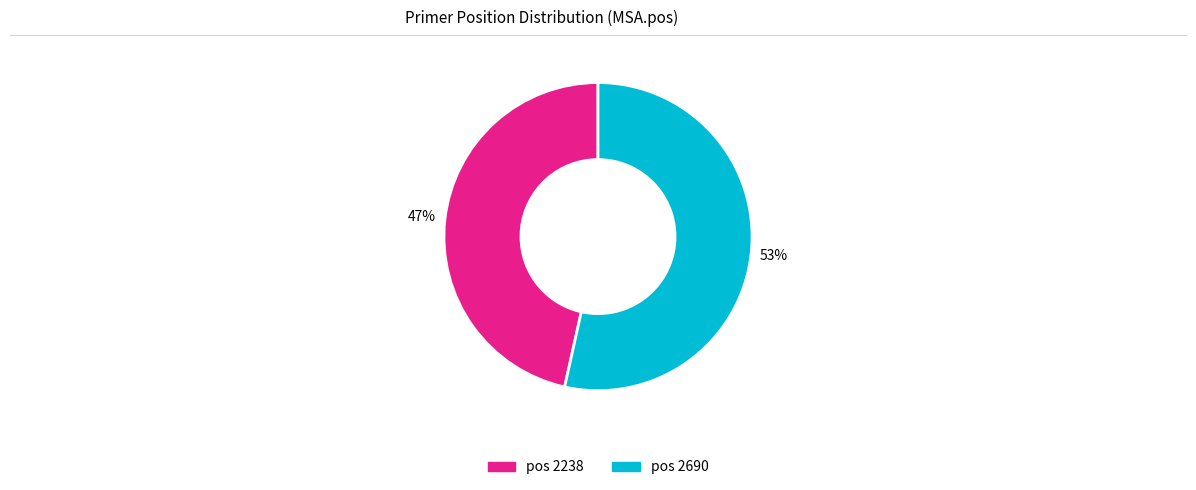

Is there a majority slice in this chart?

Yes